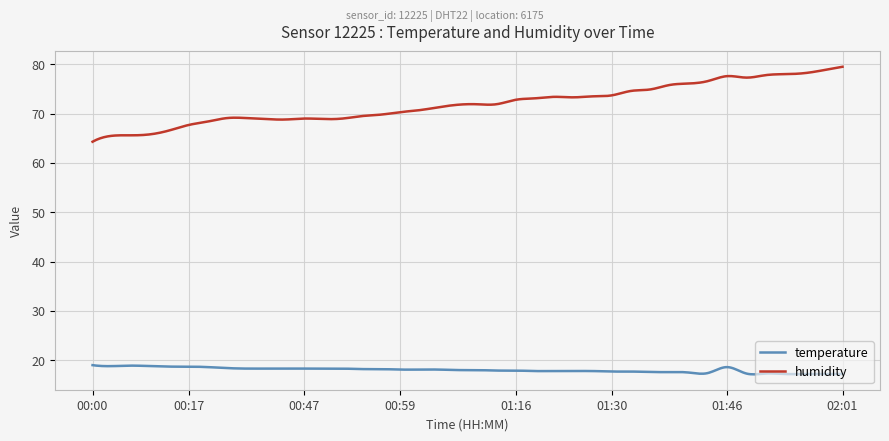

List the series in order of their overall mean, highest first.

humidity, temperature